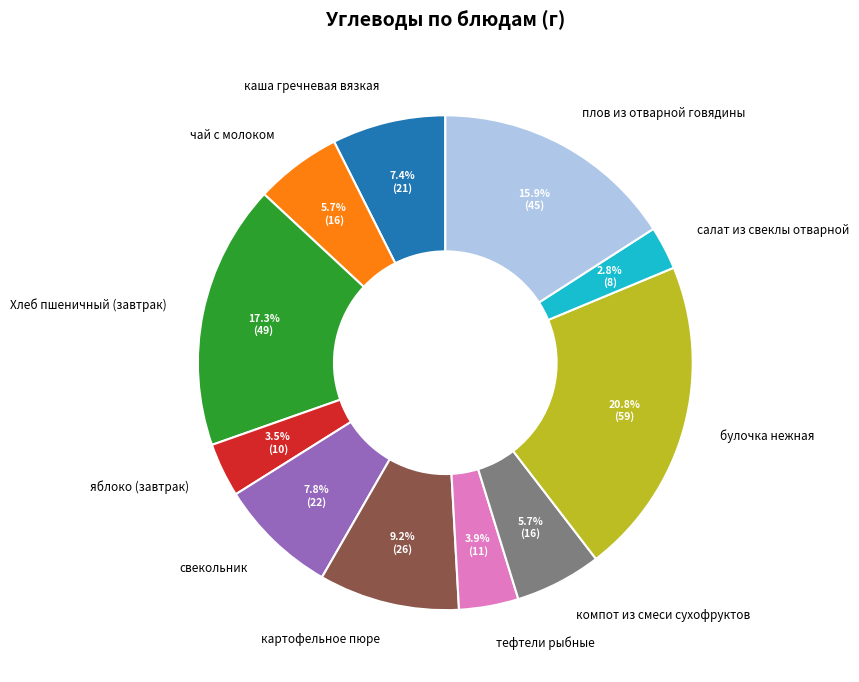

To the nearest percent, what portion does плов из отварной говядины represent?

16%